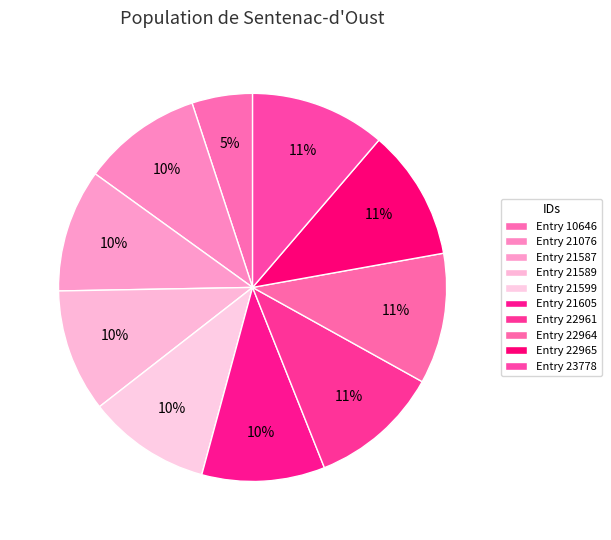

Does Entry 10646 represent more than half of the total?

No